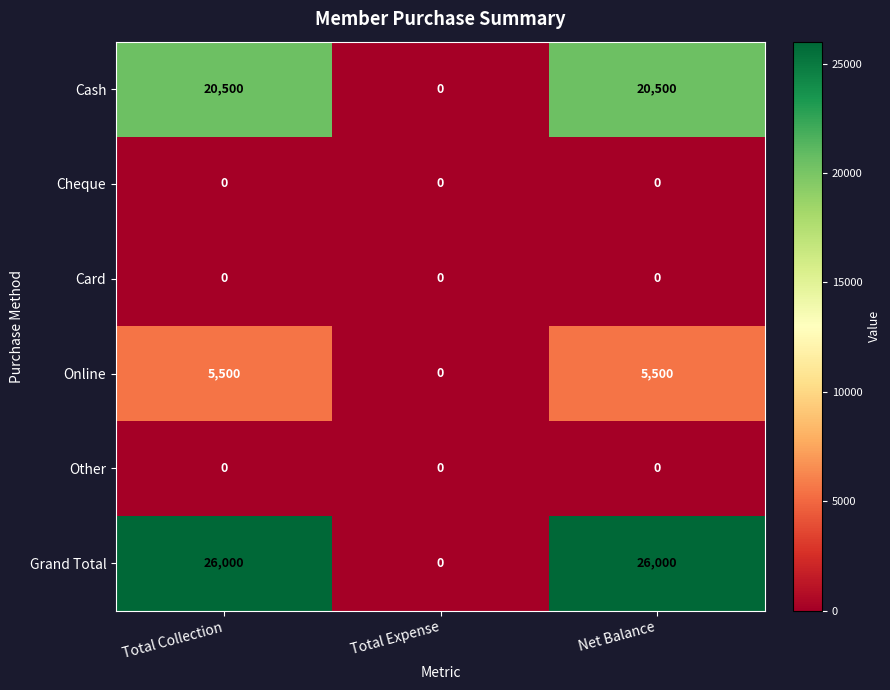

True or false: Online has a value of 0 at Total Expense.

True